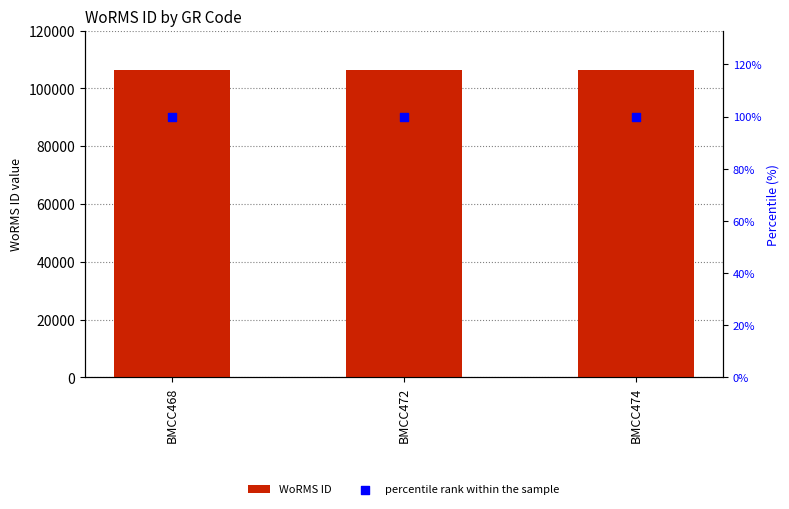

Which series has the largest Y range (max minus min)?

WoRMS ID